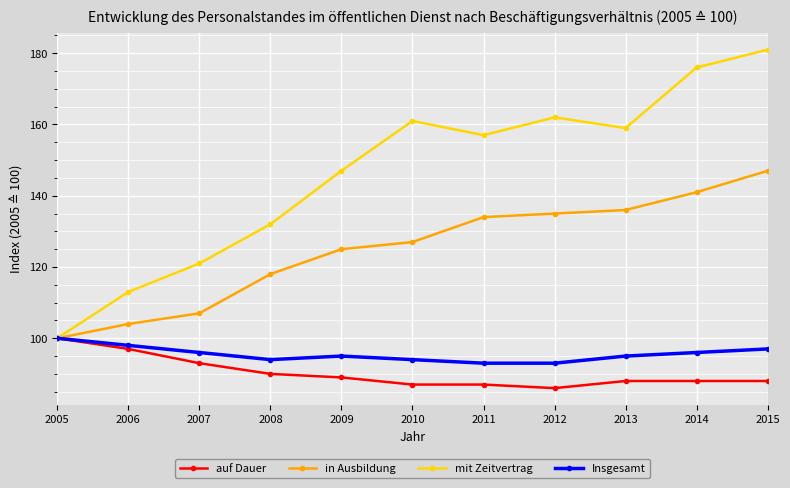

What is the difference between the maximum and minimum values in the Insgesamt series?

7